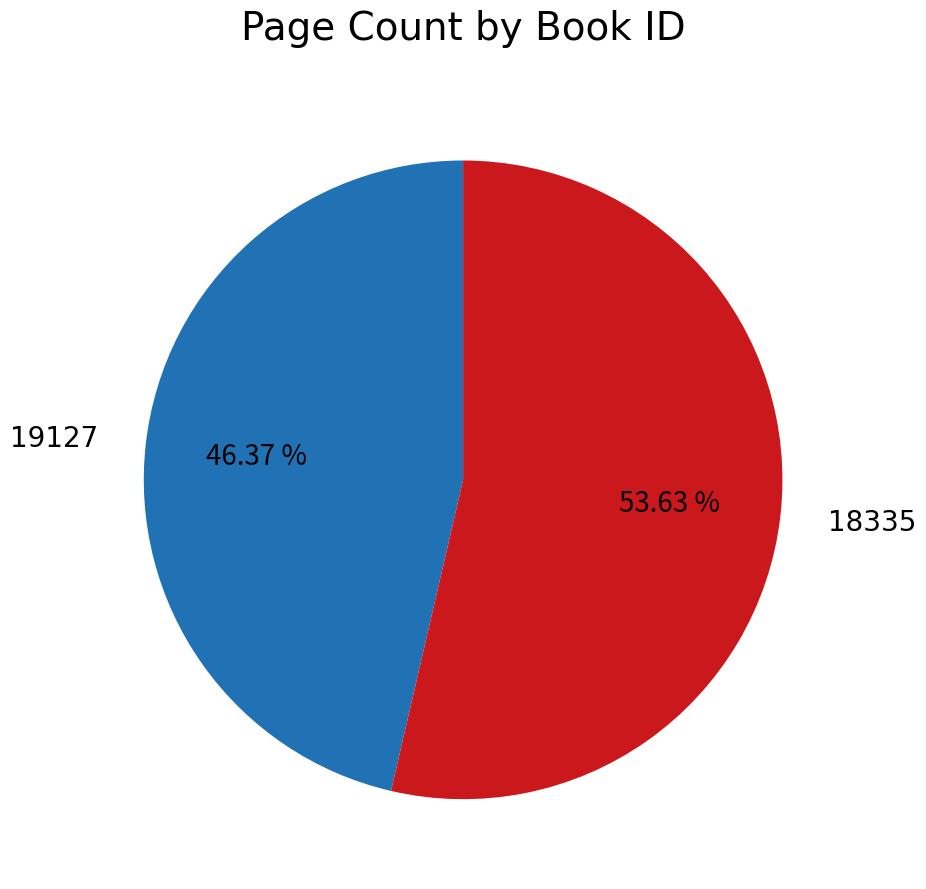

Is it true that 18335 is 65% of the pie?

False